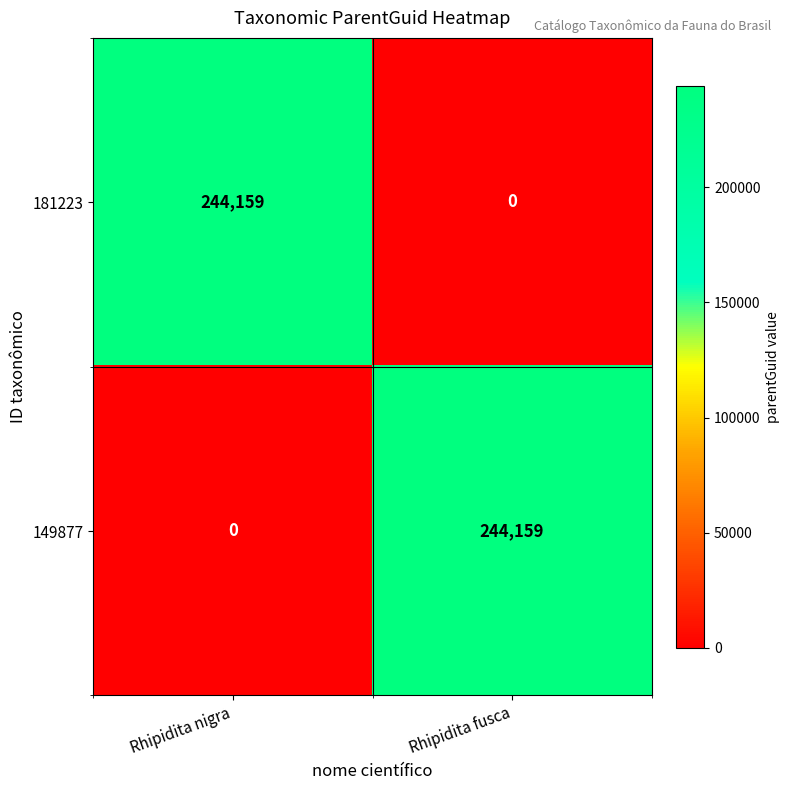

True or false: 149877 has a value of 244159 at Rhipidita fusca.

True